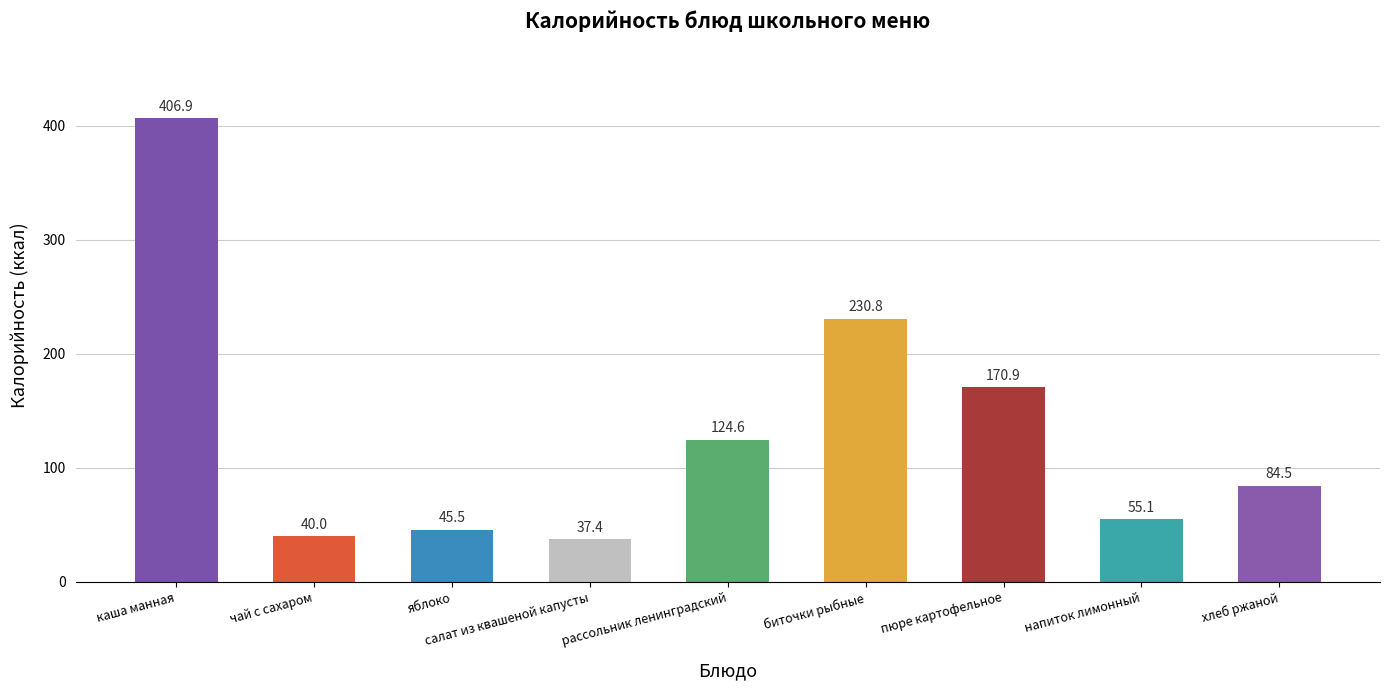

How many series are shown in this chart?

1